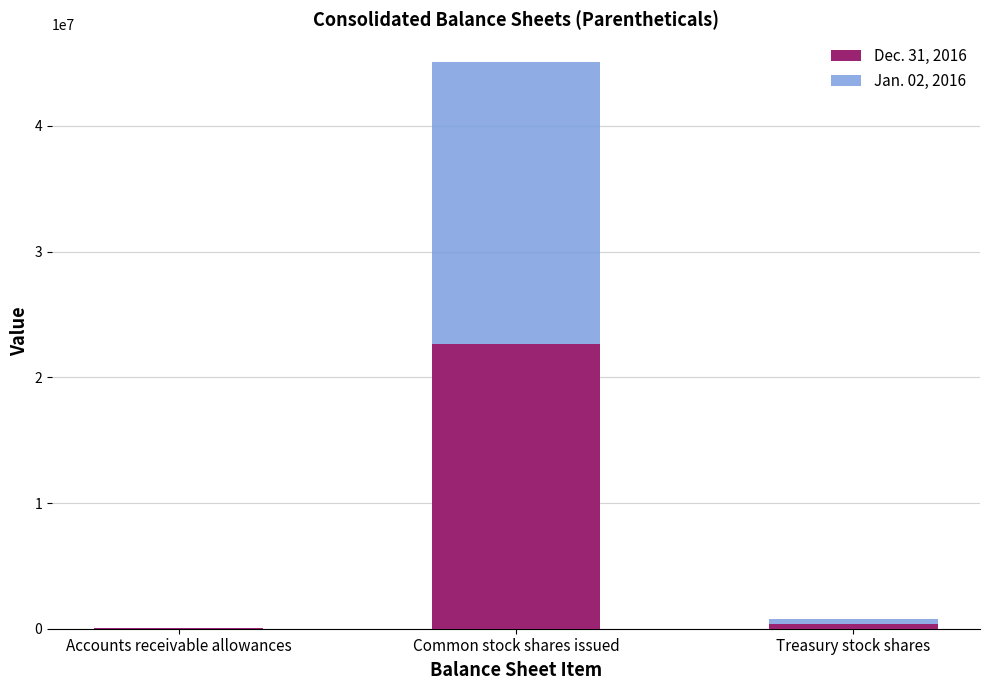

What is the average value of the Dec. 31, 2016 series?

7687304